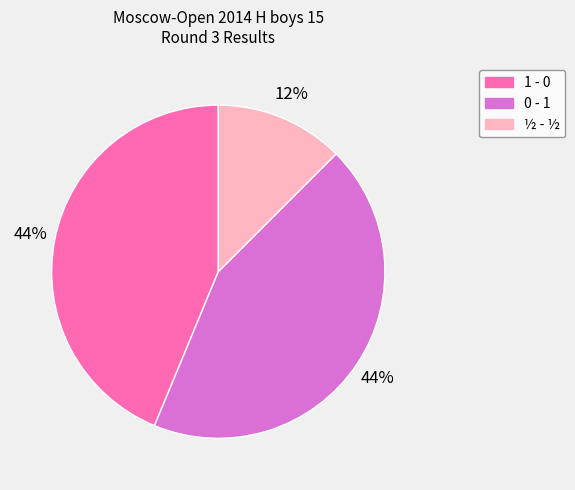

Combined, do 0 - 1 and 1 - 0 account for over 50%?

Yes